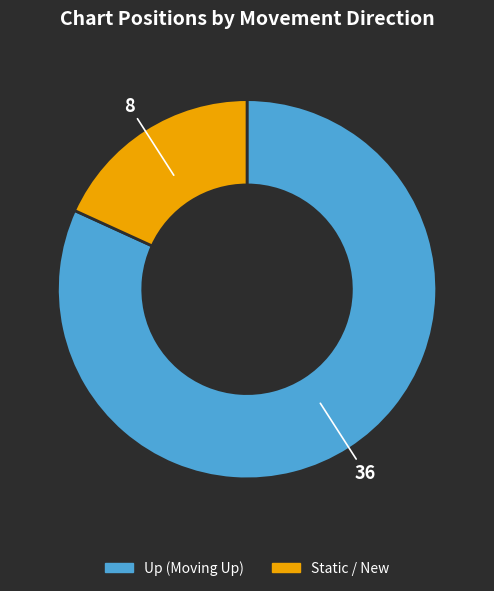

What is the largest slice in the pie chart?

Up (Moving Up)